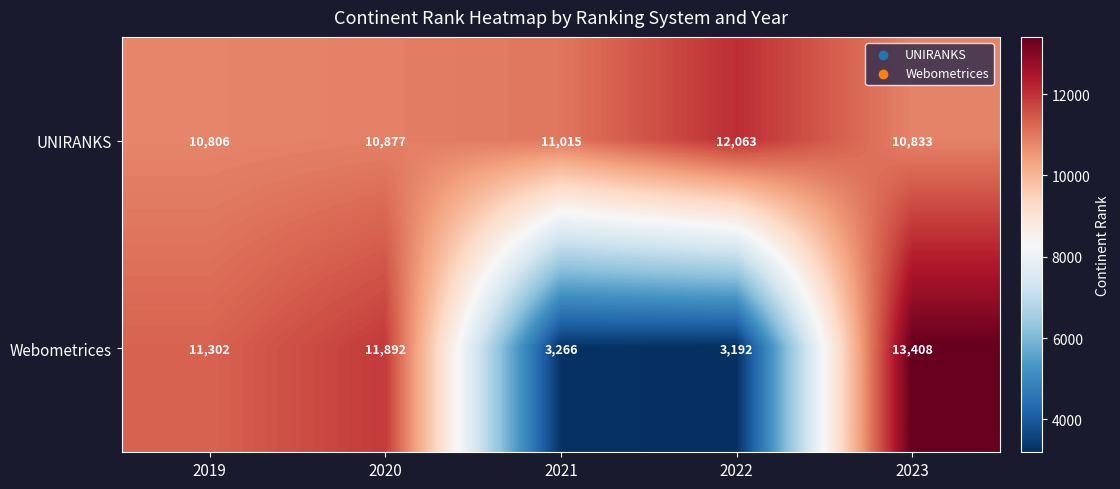

Reading left to right, what are all the values shown in this chart?

UNIRANKS: 10806	10877	11015	12063	10833
Webometrices: 11302	11892	3266	3192	13408